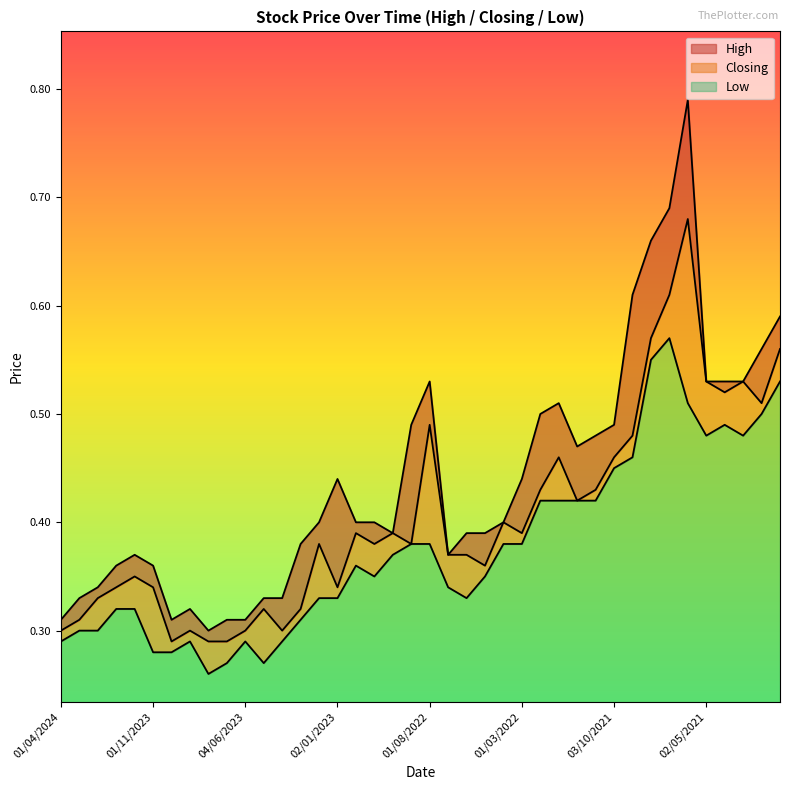

What is the label of the 25th point from the left?

03/04/2022